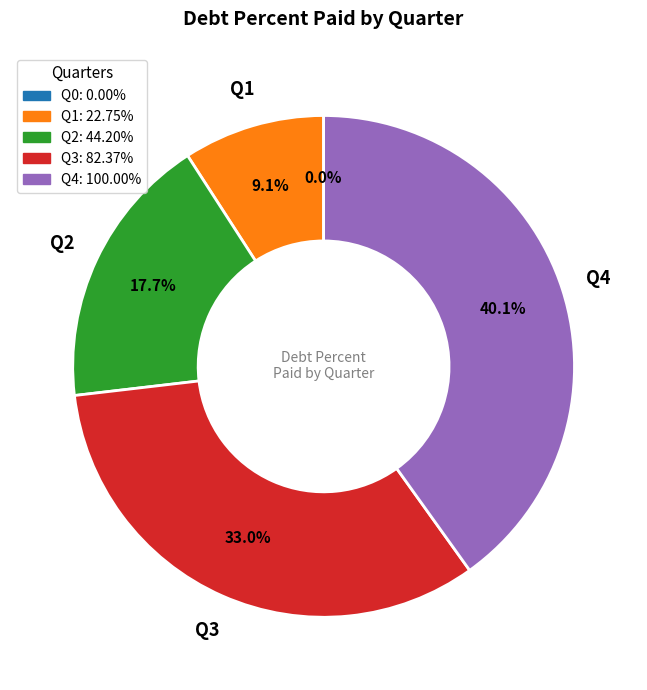

What percentage is the Q1 slice, to the nearest percent?

9%